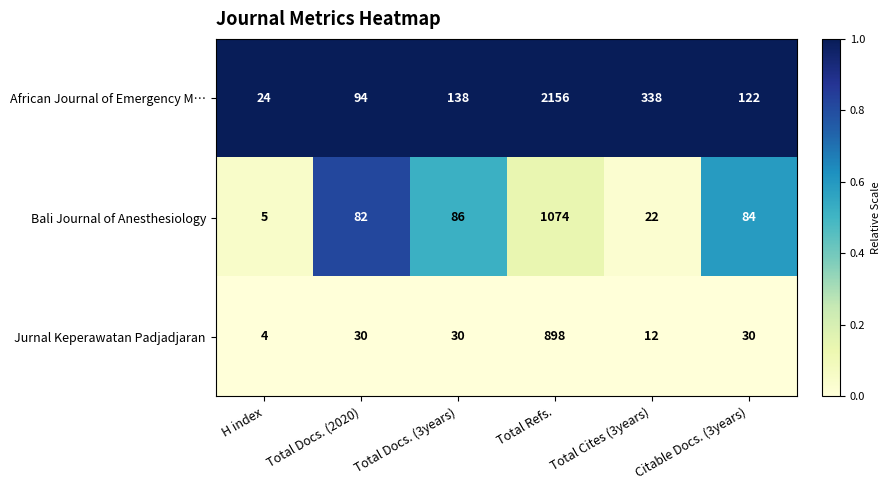

Which series changed the most between Total Cites (3years) and Citable Docs. (3years)?

African Journal of Emergency M…